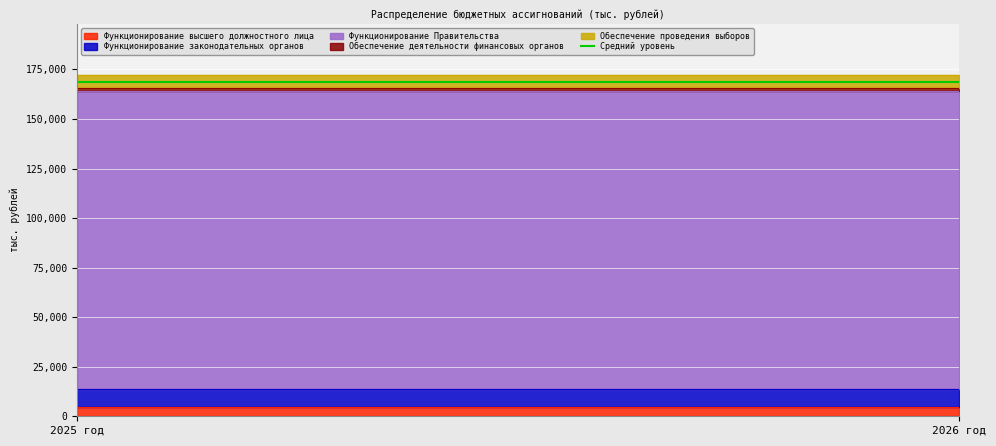

Which category has the lowest value in the Функционирование высшего должностного лица series?

2025 год